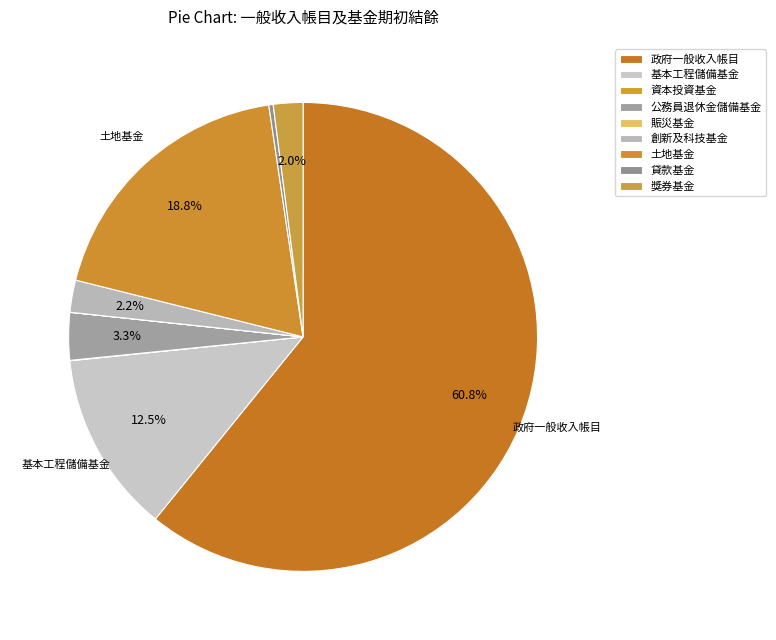

What is the total percentage of 公務員退休金儲備基金 and 政府一般收入帳目?

64.1%